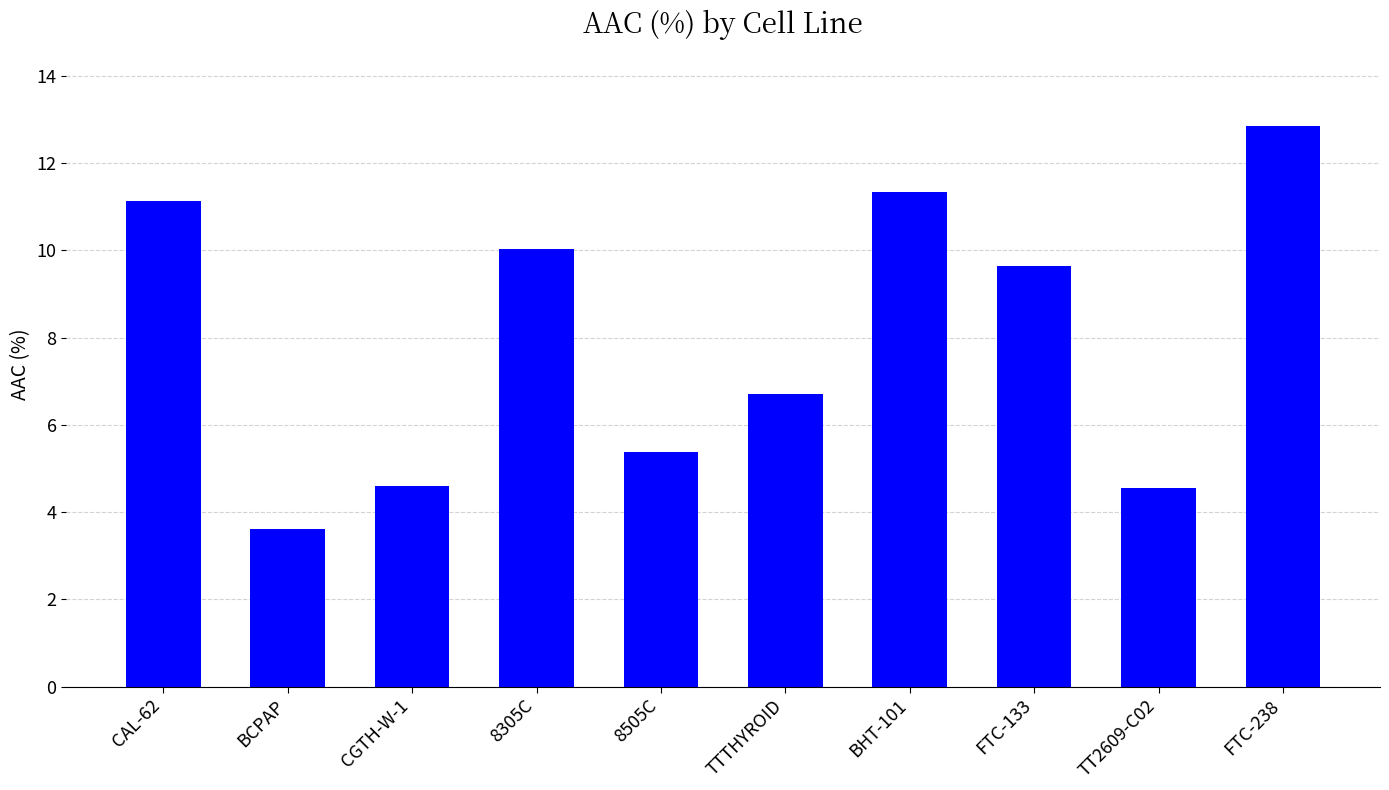

Where is the data nearest to the value 8?

TTTHYROID